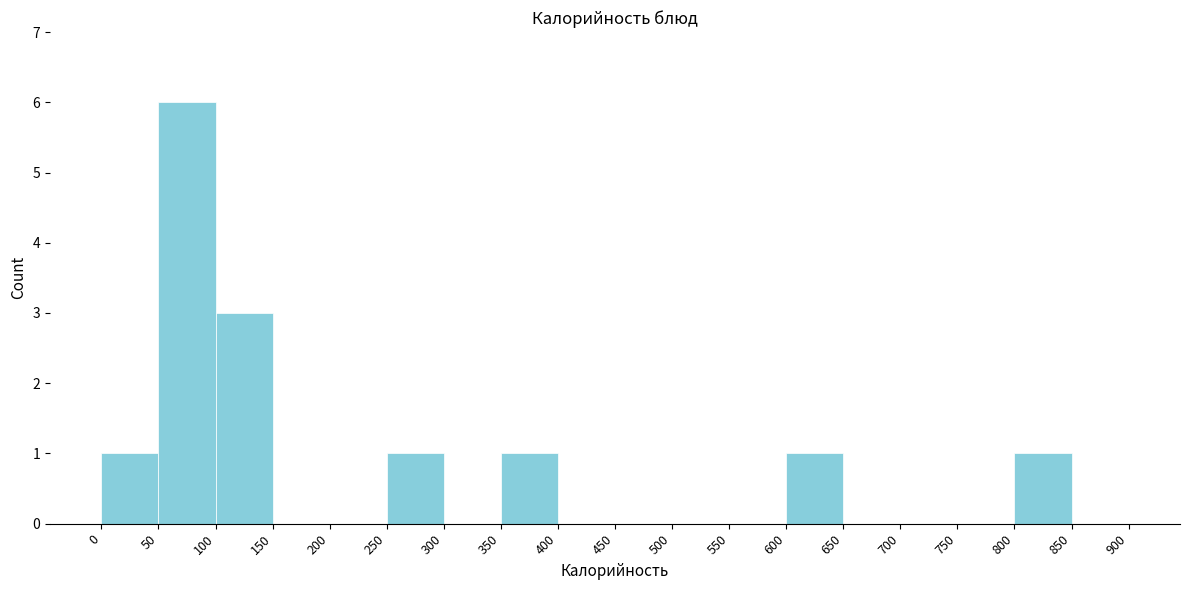

Reading left to right, list every bar in this chart as the range it spans on the x-axis followed by its height. The values are not printed on the chart, so give them approximately, as read against the axis.

0 to 50: 1
50 to 100: 6
100 to 150: 3
150 to 200: 0
200 to 250: 0
250 to 300: 1
300 to 350: 0
350 to 400: 1
400 to 450: 0
450 to 500: 0
500 to 550: 0
550 to 600: 0
600 to 650: 1
650 to 700: 0
700 to 750: 0
750 to 800: 0
800 to 850: 1
850 to 900: 0